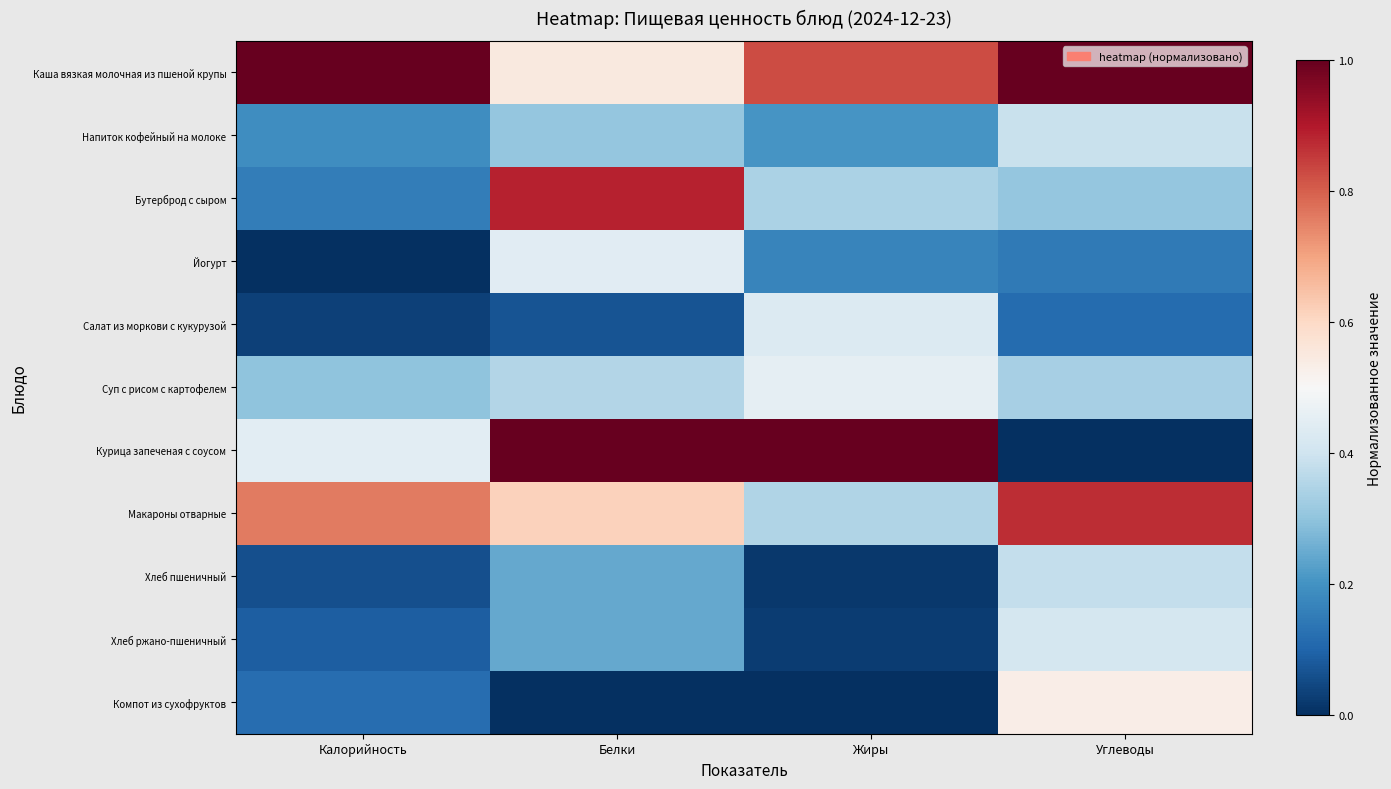

Which category has the lowest value across all series?

Калорийность